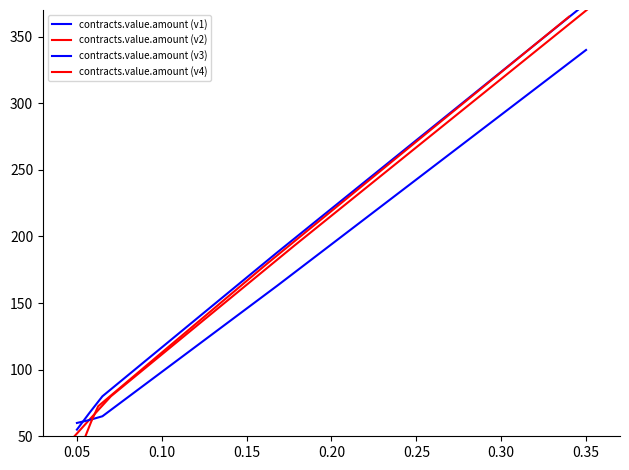

At how many categories does at least one series exceed 57?

5